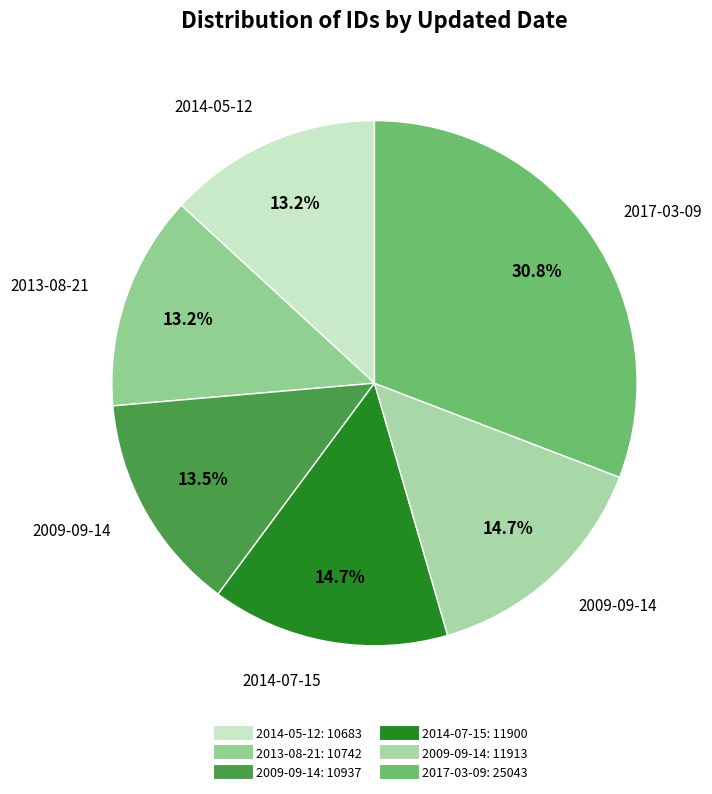

To the nearest percent, what is the difference between the largest and smallest slice percentages?

18%